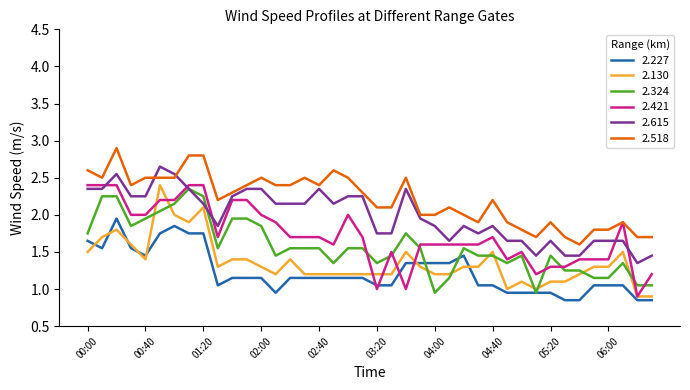

True or false: 2.518 and 2.227 cross at least once.

False